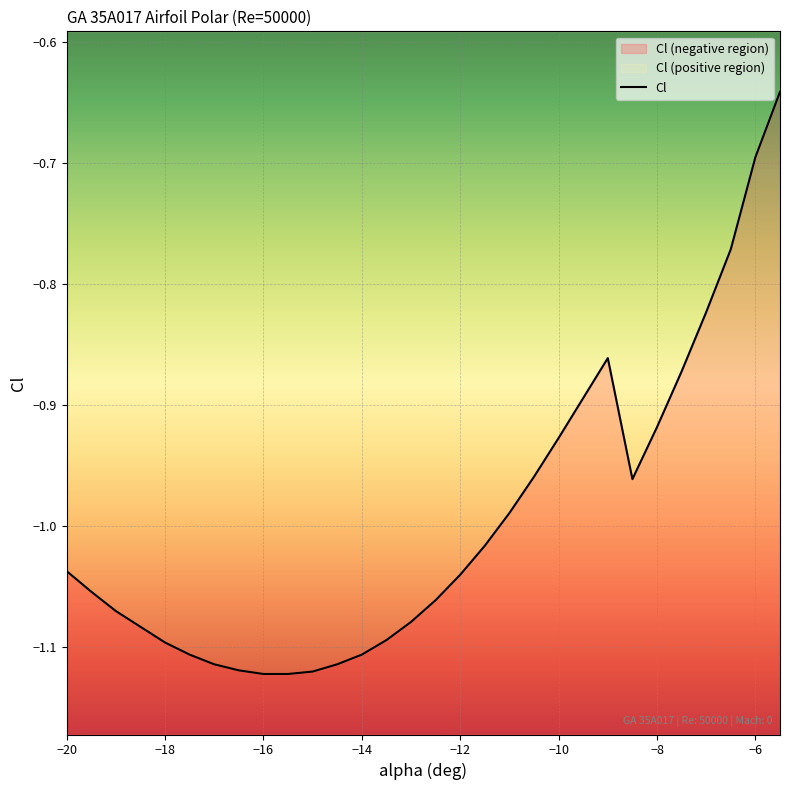

The chart shows a value of -0.7 at -6. True or false?

True